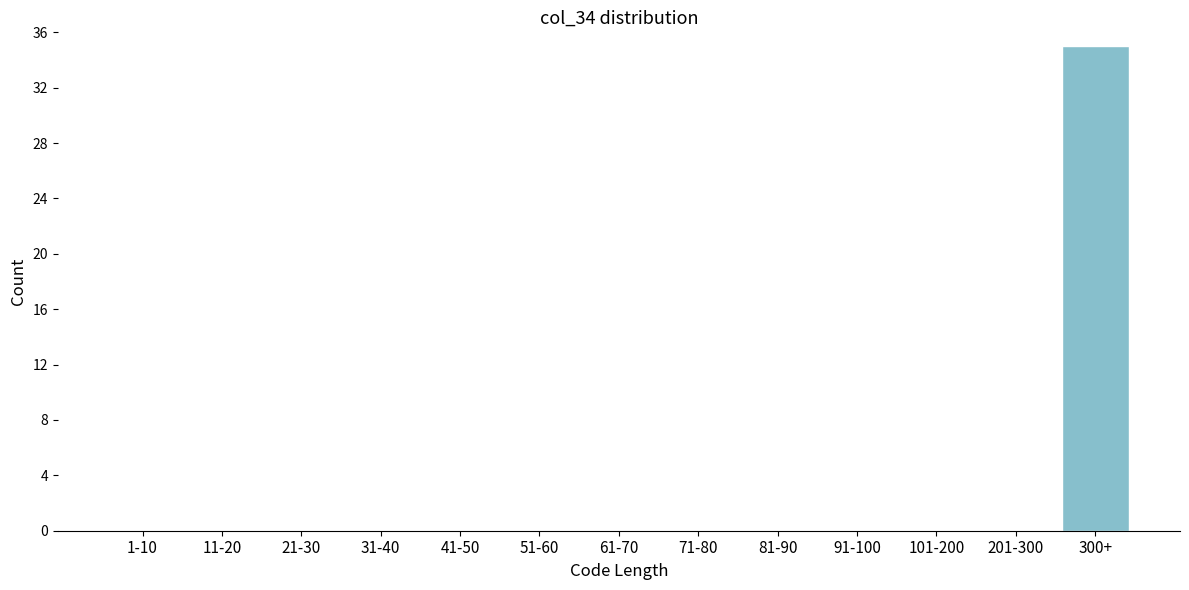

Reading left to right, list all the values displayed in this chart.

1-10=0	11-20=0	21-30=0	31-40=0	41-50=0	51-60=0	61-70=0	71-80=0	81-90=0	91-100=0	101-200=0	201-300=0	300+=35